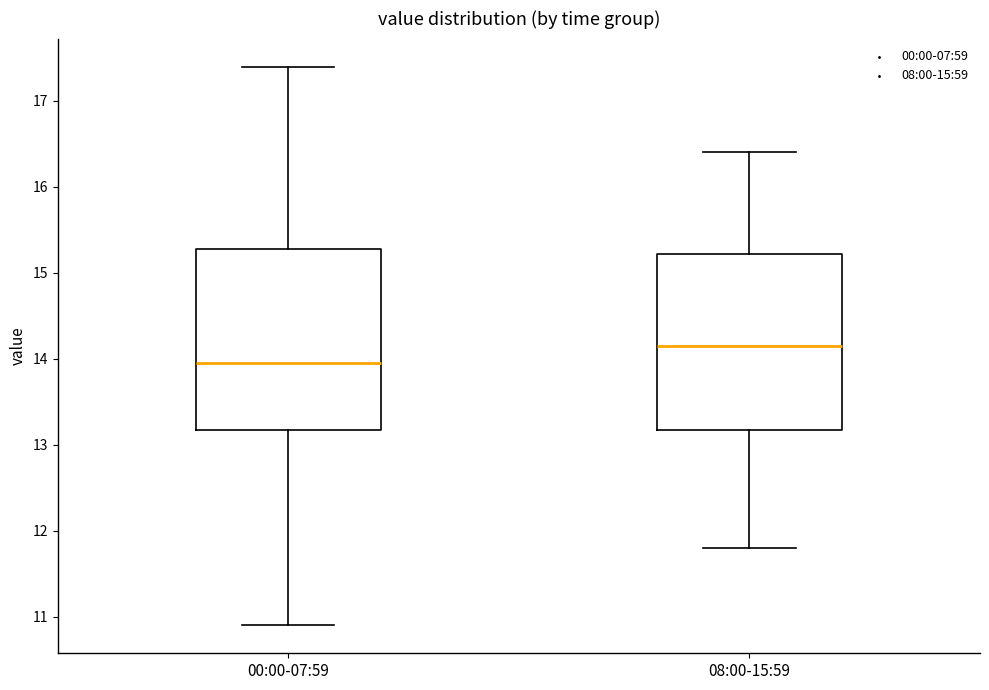

Which box's median line is the highest?

08:00-15:59